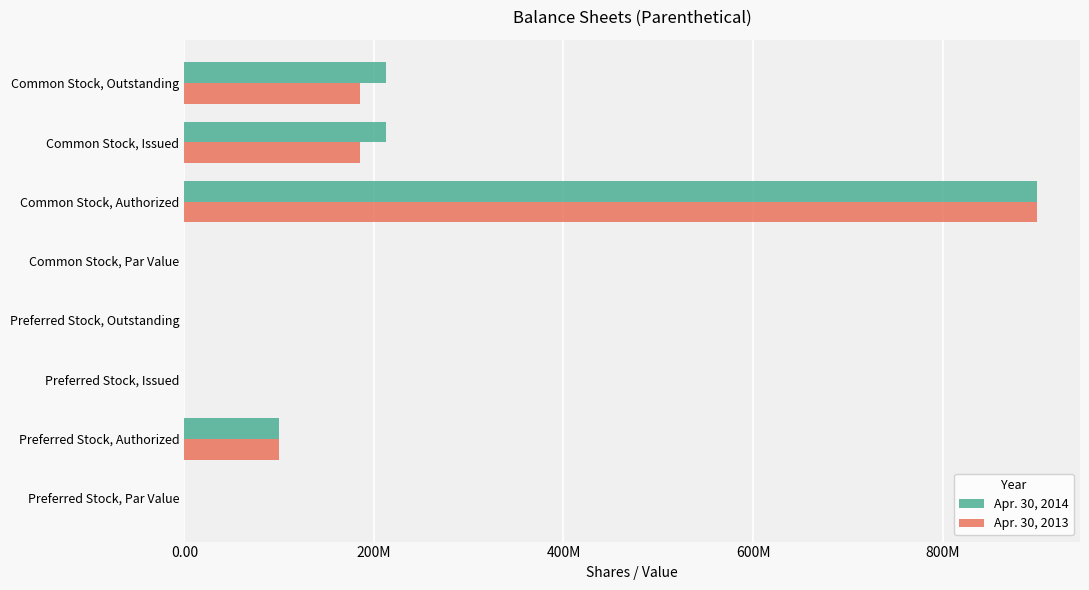

At which category is the sum across all series the highest?

Common Stock, Authorized